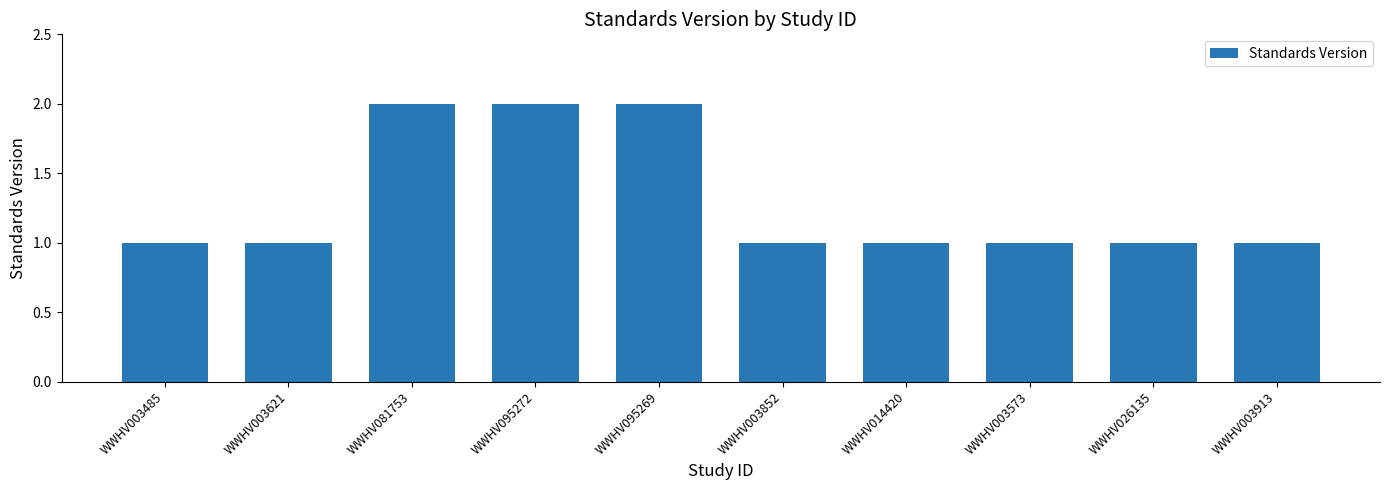

Which has a higher value, WWHV081753 or WWHV003913?

WWHV081753